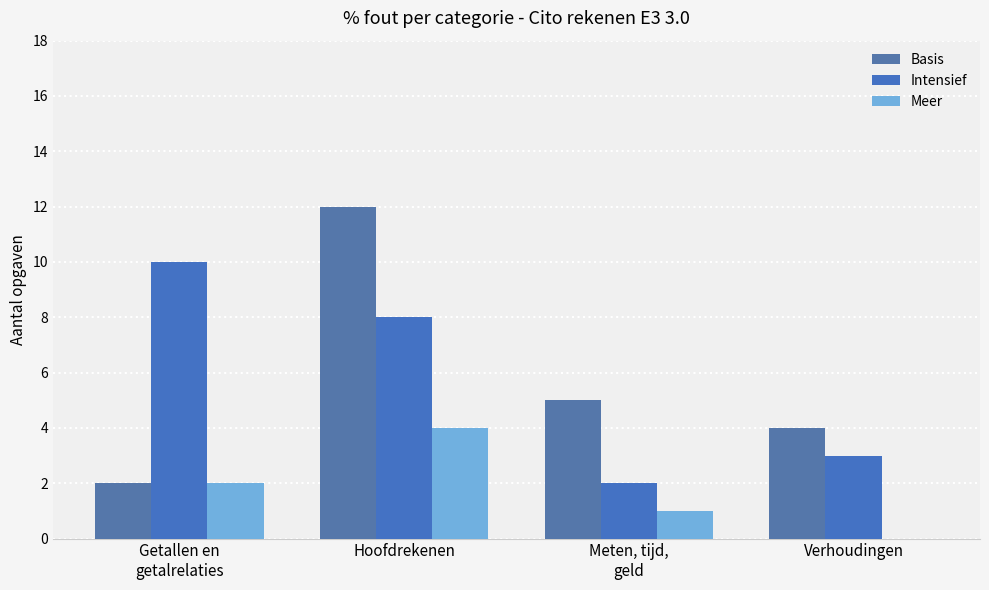

Reading left to right, extract all data points from this chart.

Basis: 2	12	5	4
Intensief: 10	8	2	3
Meer: 2	4	1	0